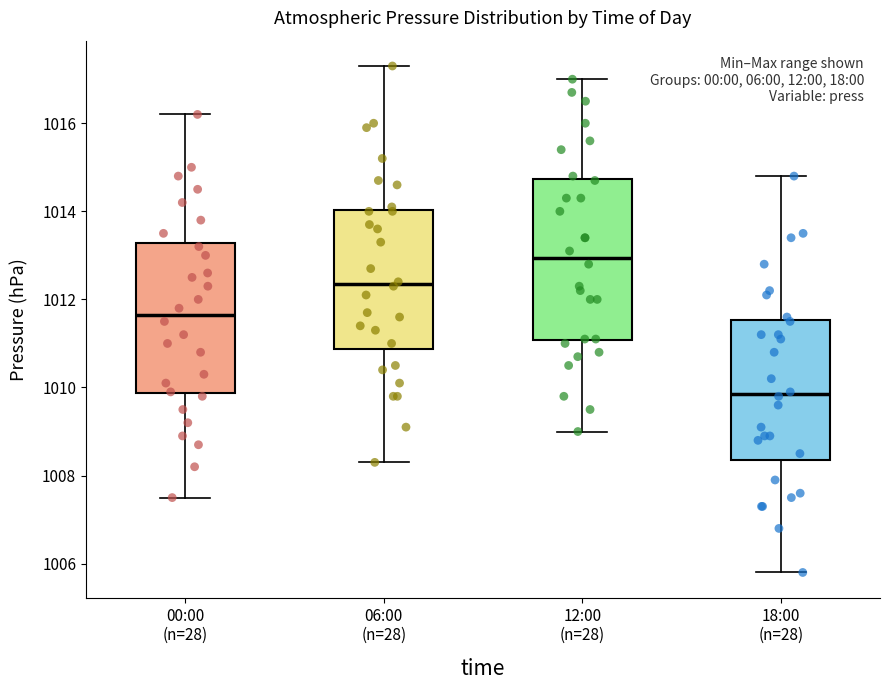

Reading left to right, read every box against the y-axis: the position of its median line, the range the box covers, and the ends of its whiskers. The values are not printed on the chart, so give them approximately, as read against the axis.

00:00 (n=28): median 1011.6, box 1009.8 to 1013.2, whiskers 1007.6 to 1016.2
06:00 (n=28): median 1012.4, box 1010.8 to 1014.0, whiskers 1008.4 to 1017.4
12:00 (n=28): median 1013.0, box 1011.0 to 1014.8, whiskers 1009.0 to 1017.0
18:00 (n=28): median 1009.8, box 1008.4 to 1011.6, whiskers 1005.8 to 1014.8